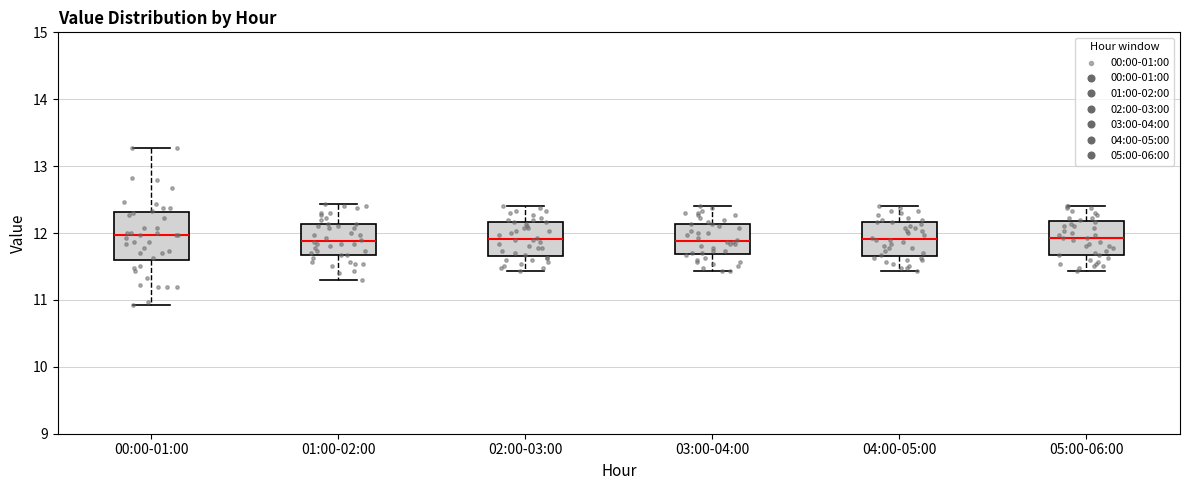

Reading left to right, transcribe this box plot: for each box, give where its median line is, the range the box spans, and where its two whiskers end, as read against the y-axis. The values are not printed on the chart, so give them approximately, as read against the axis.

00:00-01:00: median 12.0, box 11.6 to 12.3, whiskers 10.9 to 13.3
01:00-02:00: median 11.9, box 11.7 to 12.1, whiskers 11.3 to 12.4
02:00-03:00: median 11.9, box 11.7 to 12.2, whiskers 11.4 to 12.4
03:00-04:00: median 11.9, box 11.7 to 12.1, whiskers 11.4 to 12.4
04:00-05:00: median 11.9, box 11.7 to 12.2, whiskers 11.4 to 12.4
05:00-06:00: median 11.9, box 11.7 to 12.2, whiskers 11.4 to 12.4